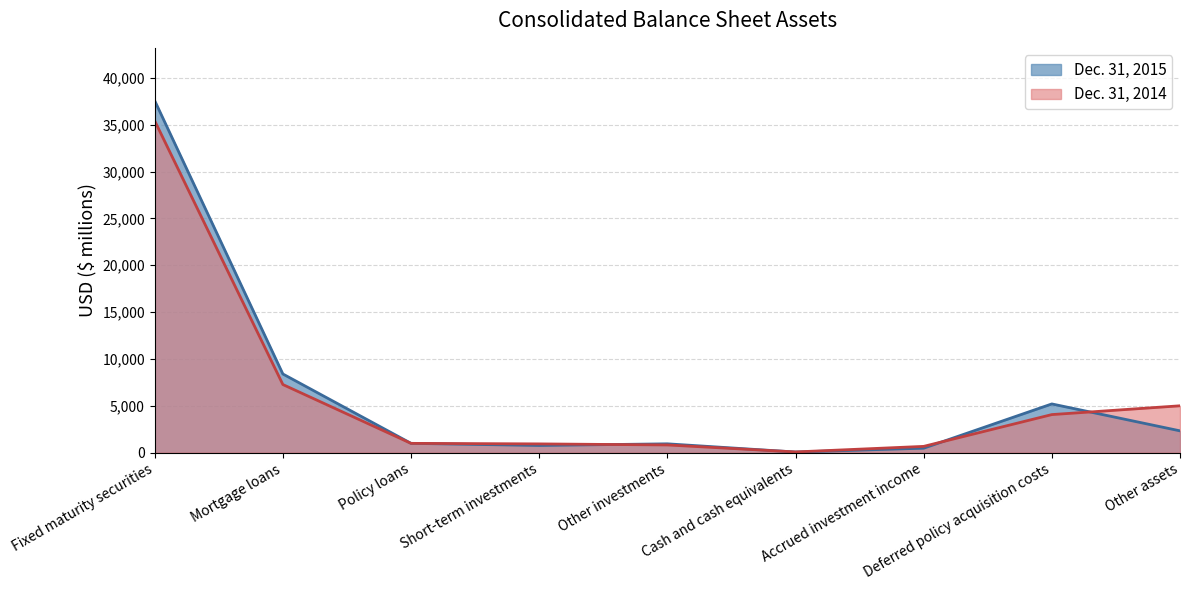

Rank the series by their maximum value, from highest to lowest.

Dec. 31, 2015, Dec. 31, 2014